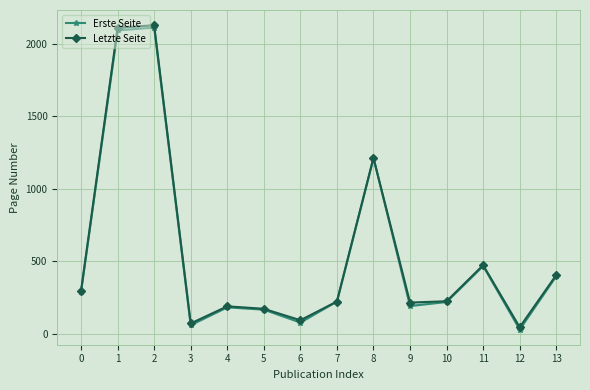

What is the difference between the Erste Seite values at 1 and 13?

1696